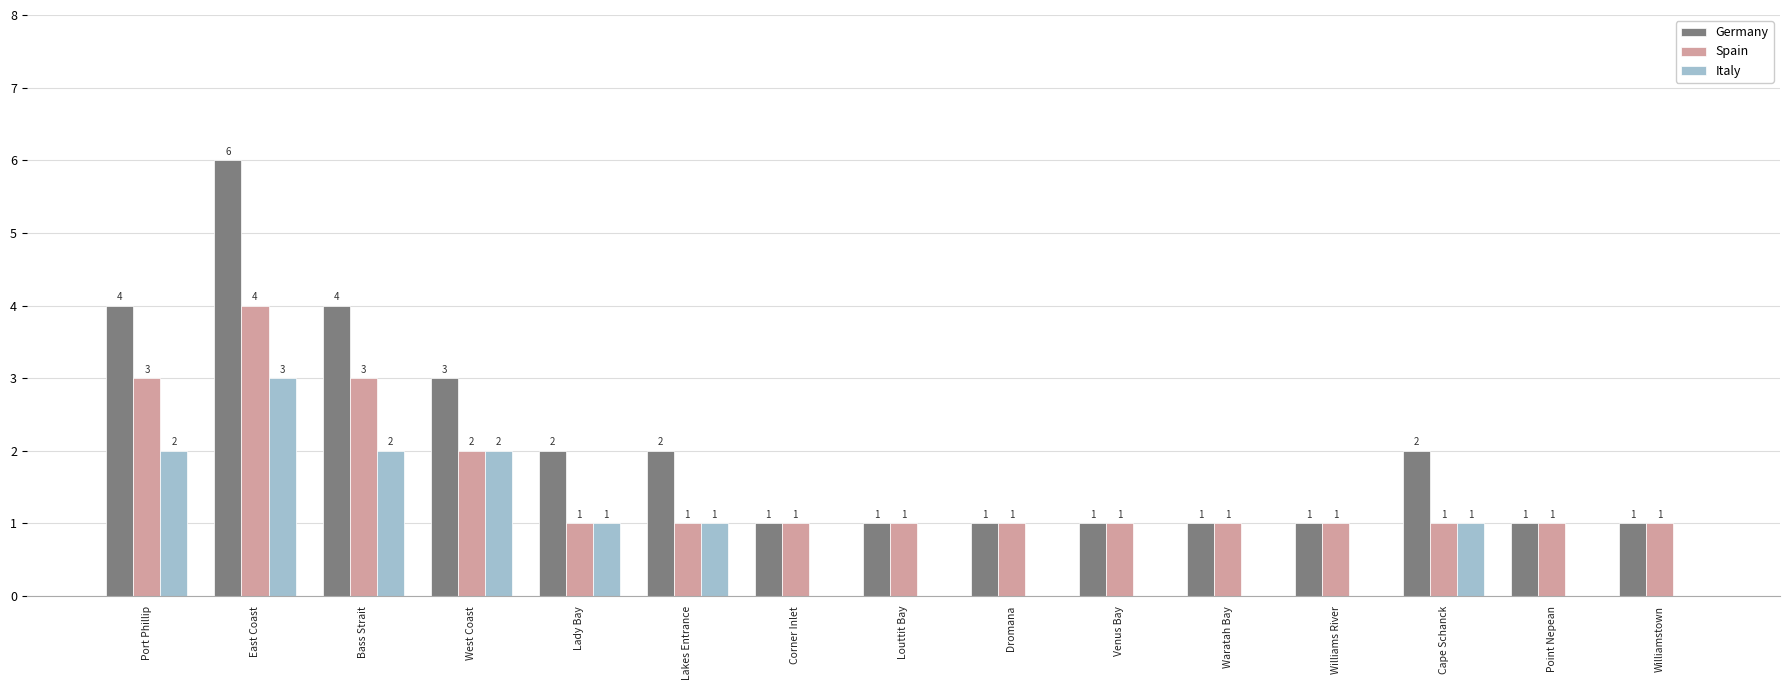

At which category is the sum across all series the highest?

East Coast